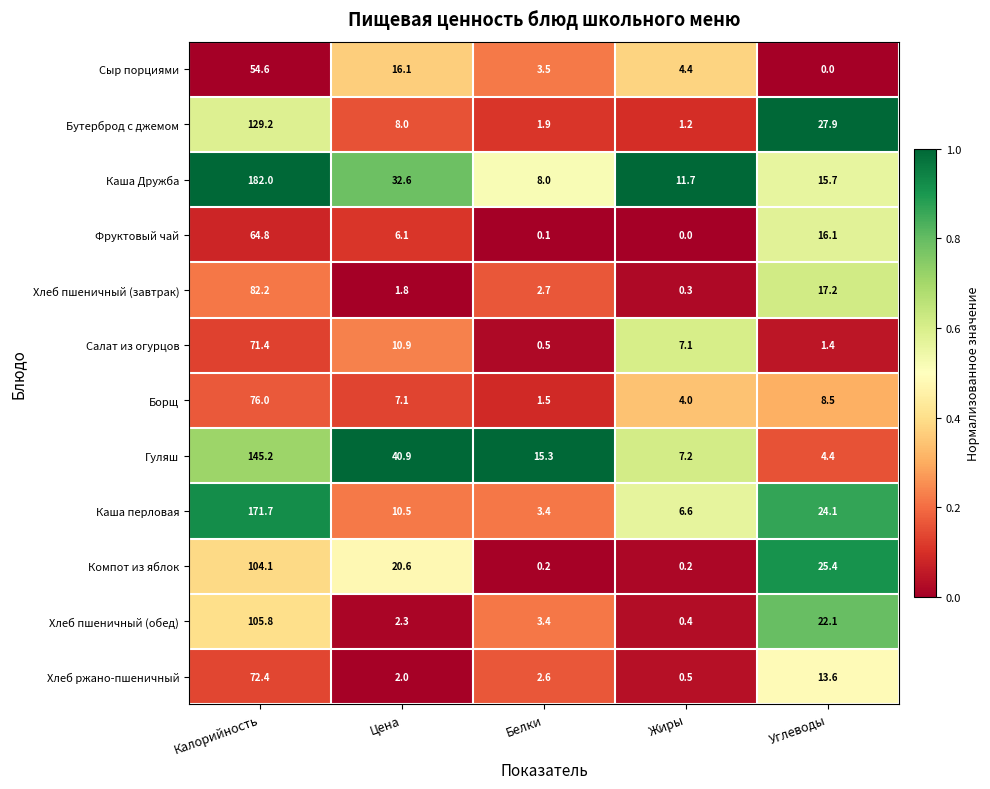

At which category is the sum across all series the highest?

Калорийность